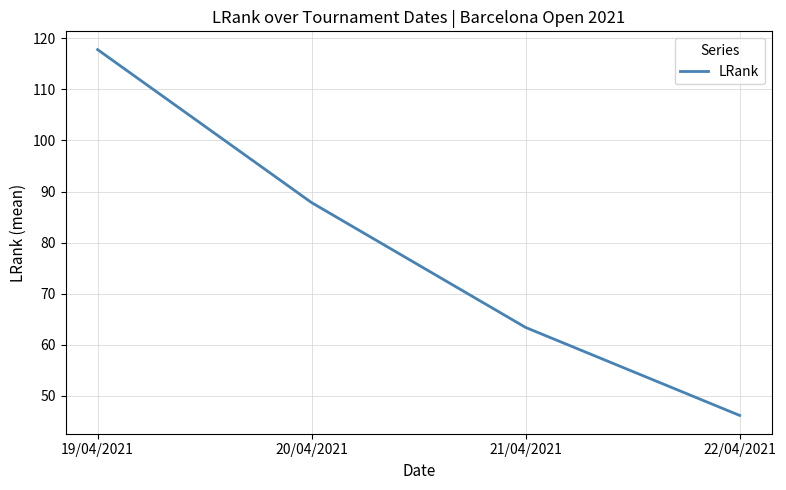

True or false: the data shows 24.9 at 22/04/2021.

False